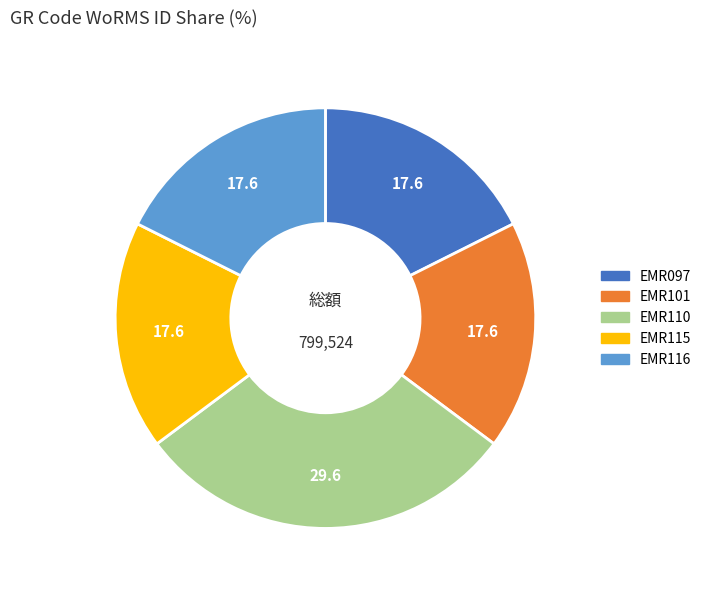

Which slice is the largest?

EMR110